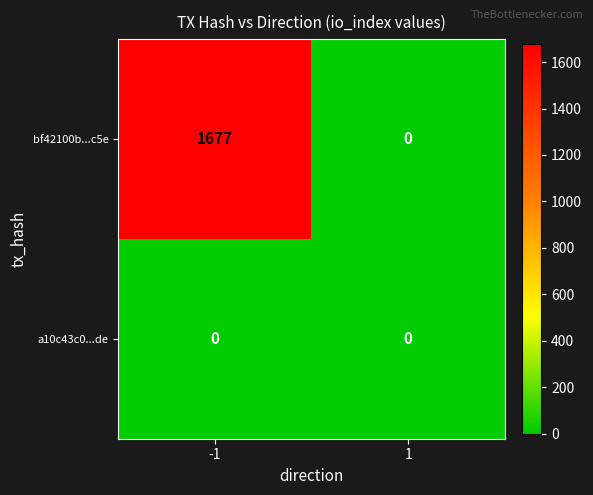

Reading left to right, what are all the values shown in this chart?

bf42100b...c5e: -1=1677	1=0
a10c43c0...de: -1=0	1=0